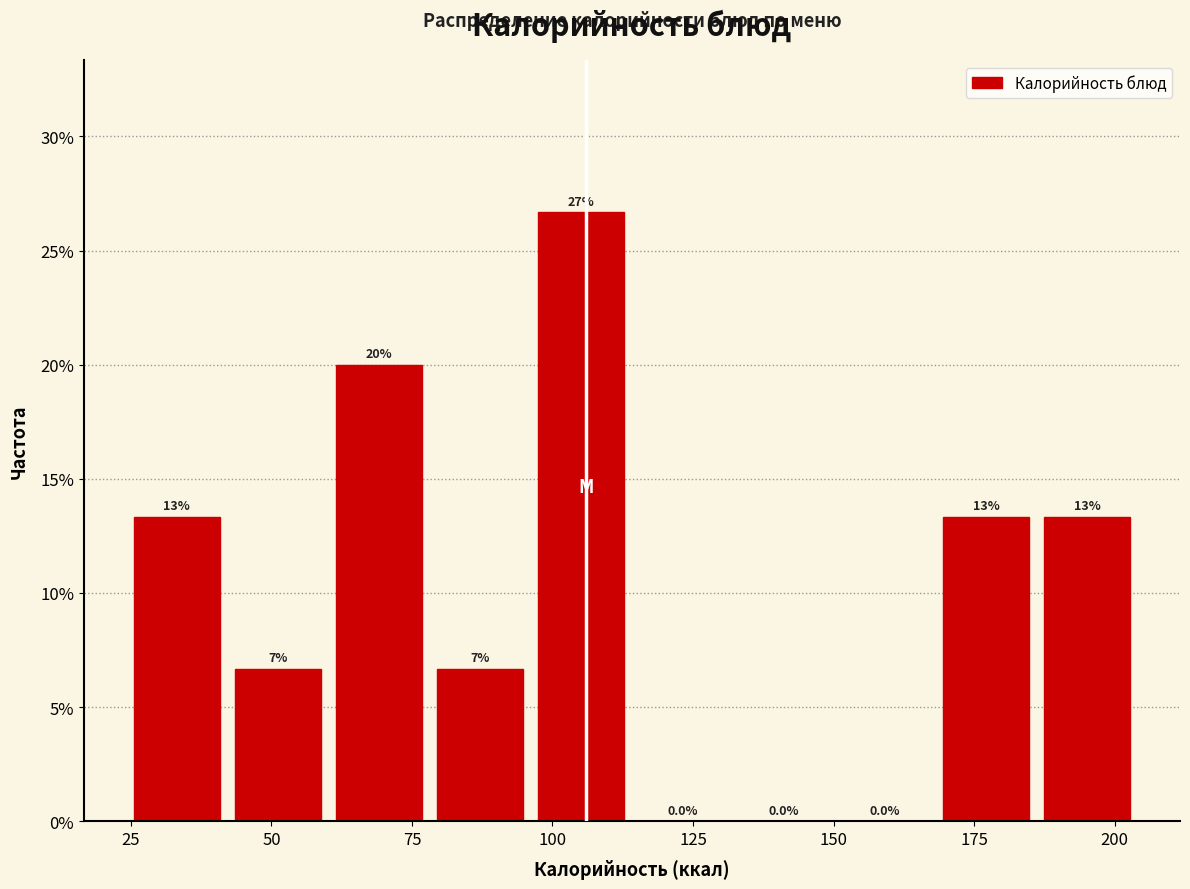

Around what value on the x-axis is the tallest bar? Give the approximate position of its centre, as read against the axis.

105